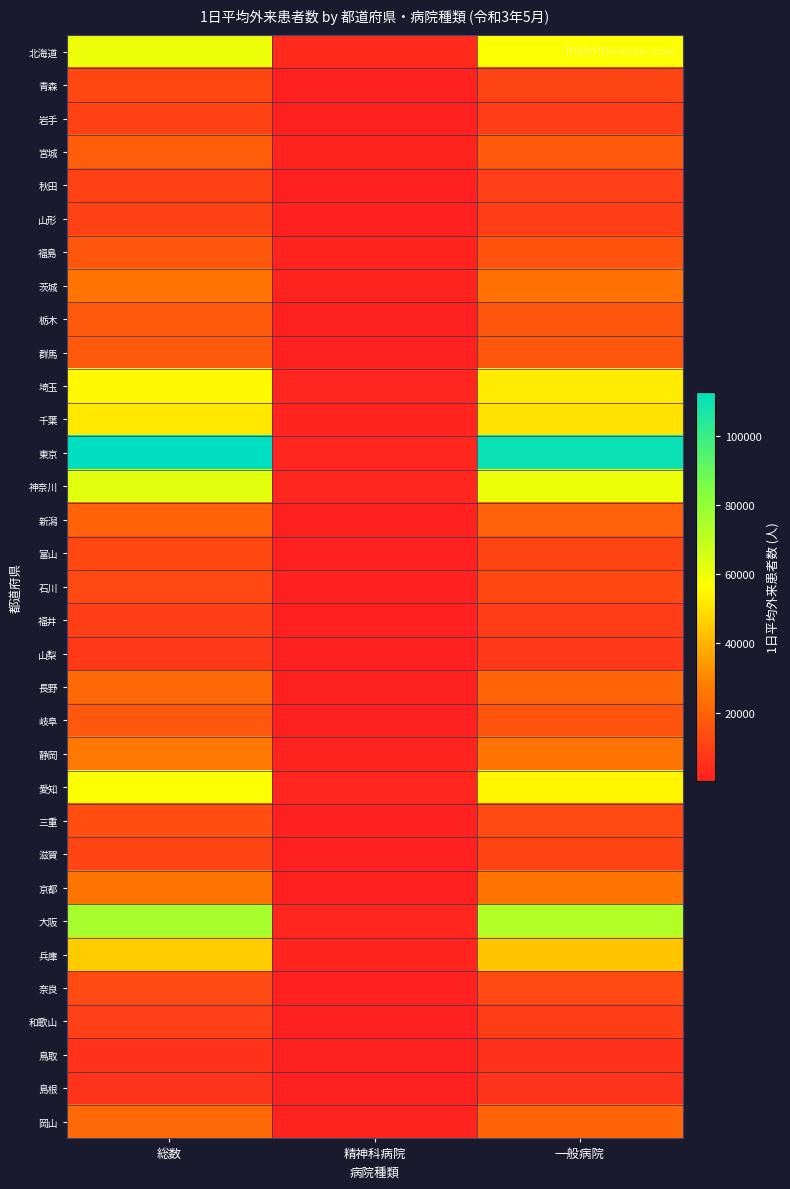

What is the smallest value displayed?

134